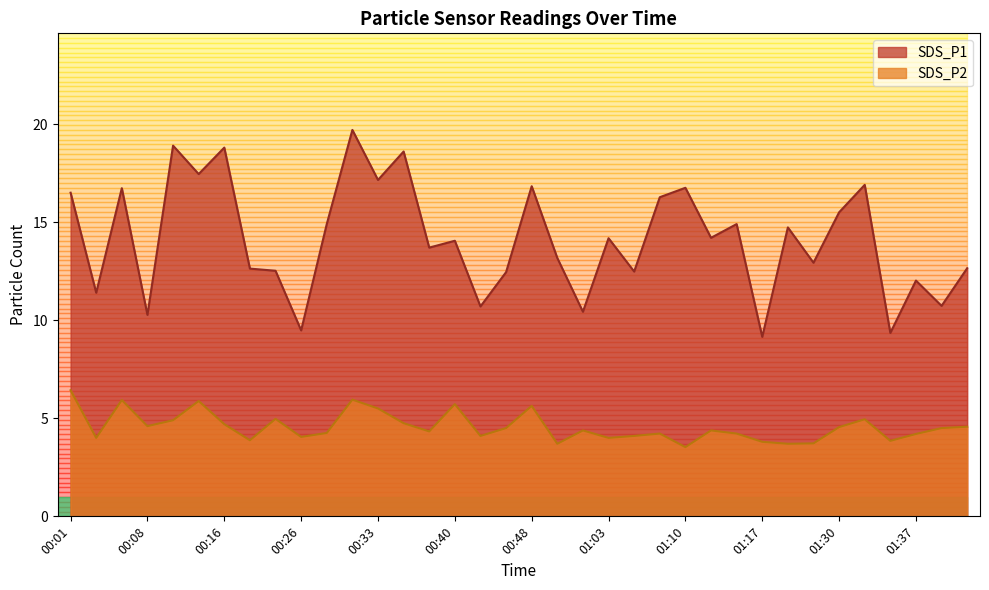

Which has a higher value, 00:38 or 01:03?

01:03